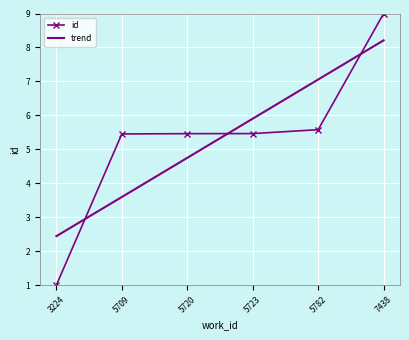

Rank the categories by value from lowest to highest.

3224, 5709, 5720, 5723, 5782, 7438